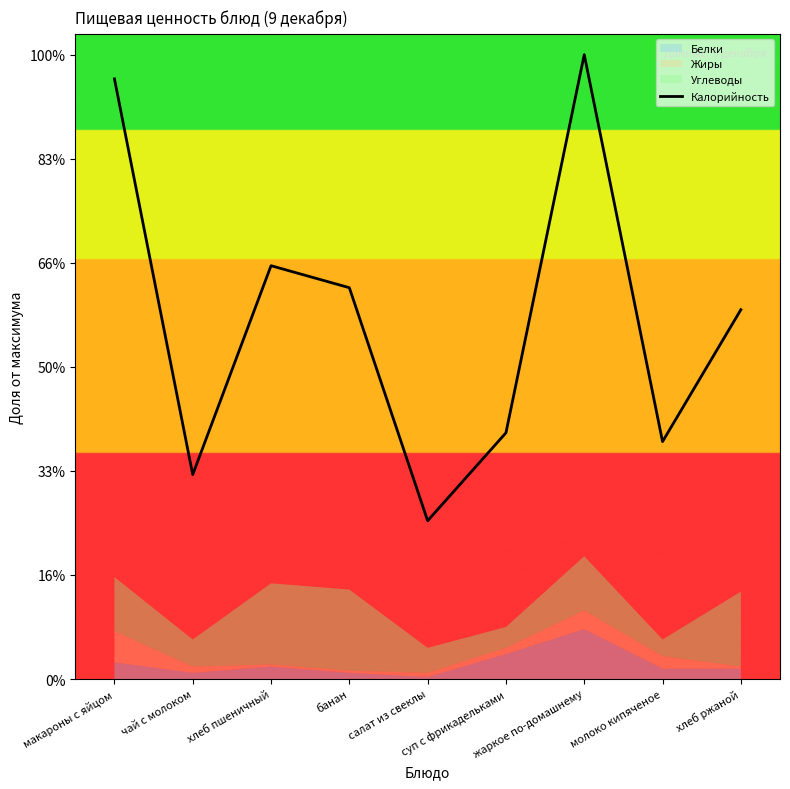

Which label corresponds to the smallest value in the chart?

салат из свеклы